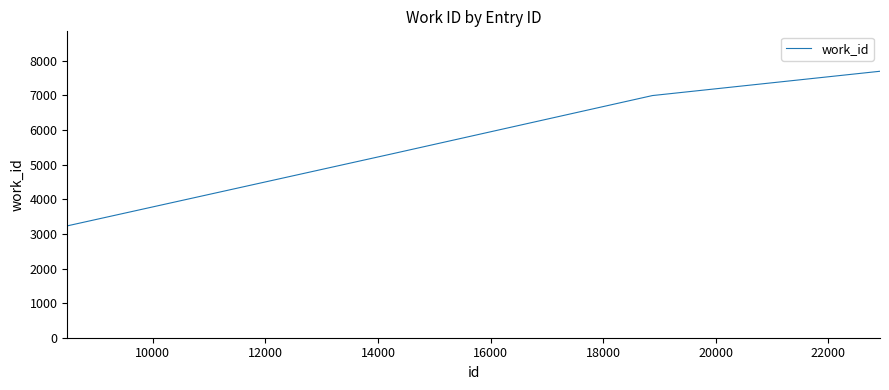

What is the difference between the maximum and minimum values?

4466